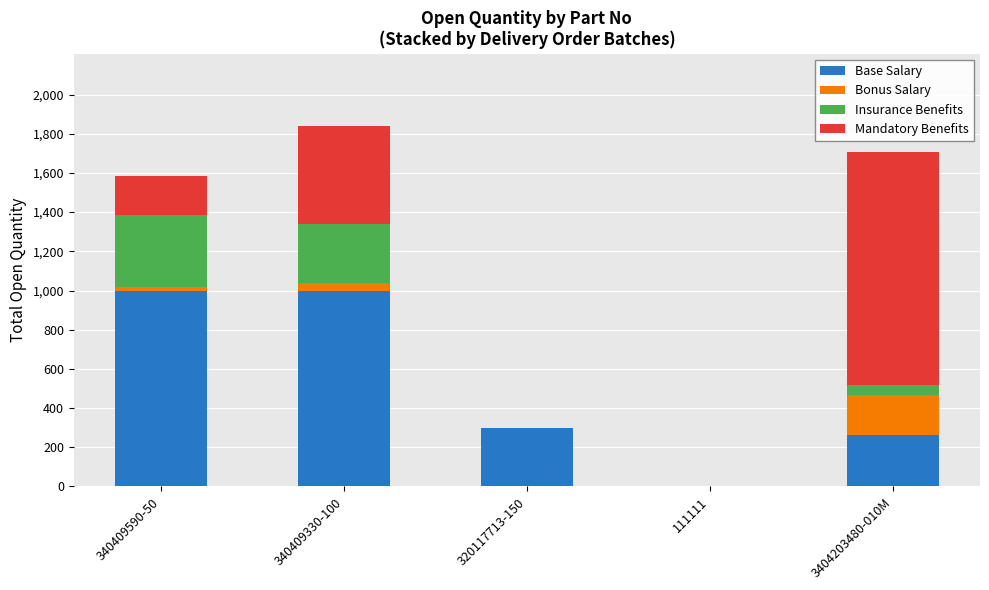

Is it true that Base Salary equals 5 at 111111?

True